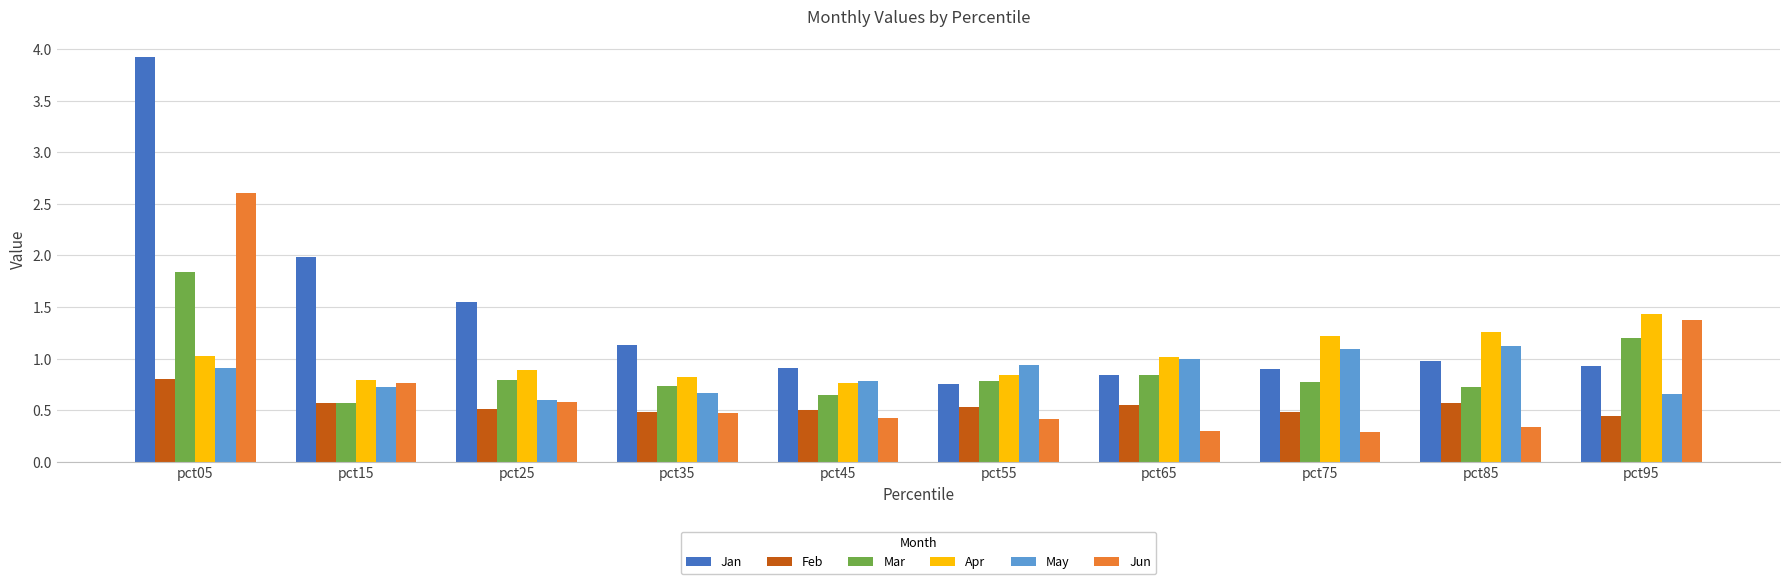

How many groups of bars are there?

10